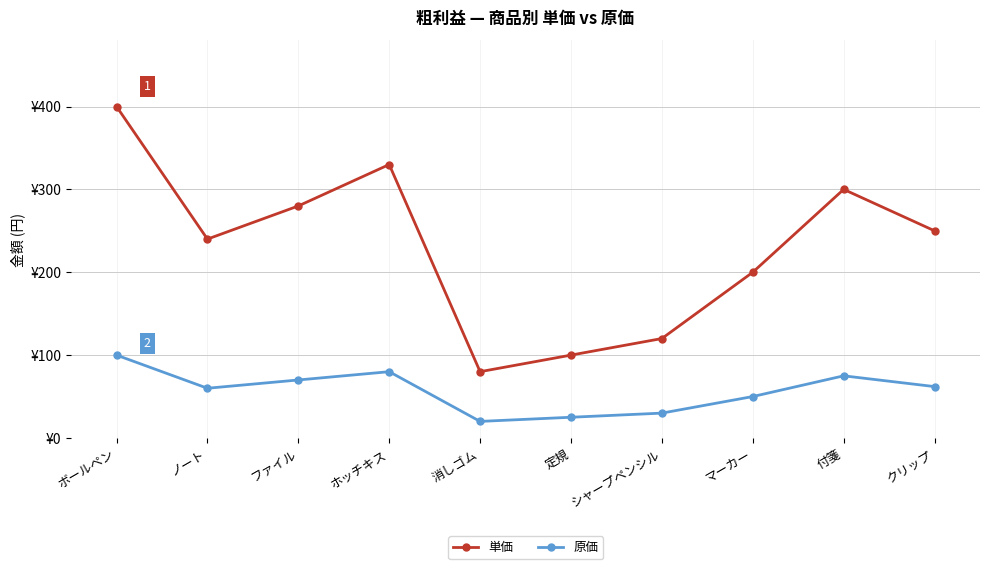

What are all the series names shown in the legend?

単価, 原価